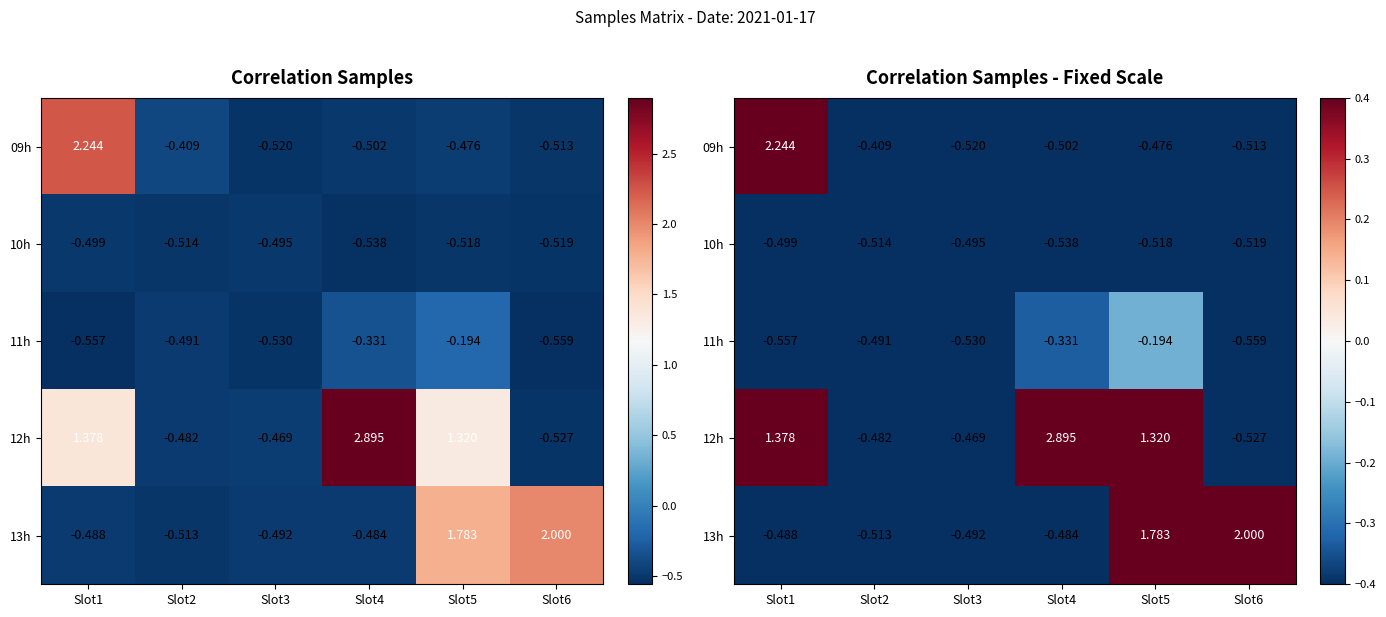

What is the average value of the 10h series?

-0.5